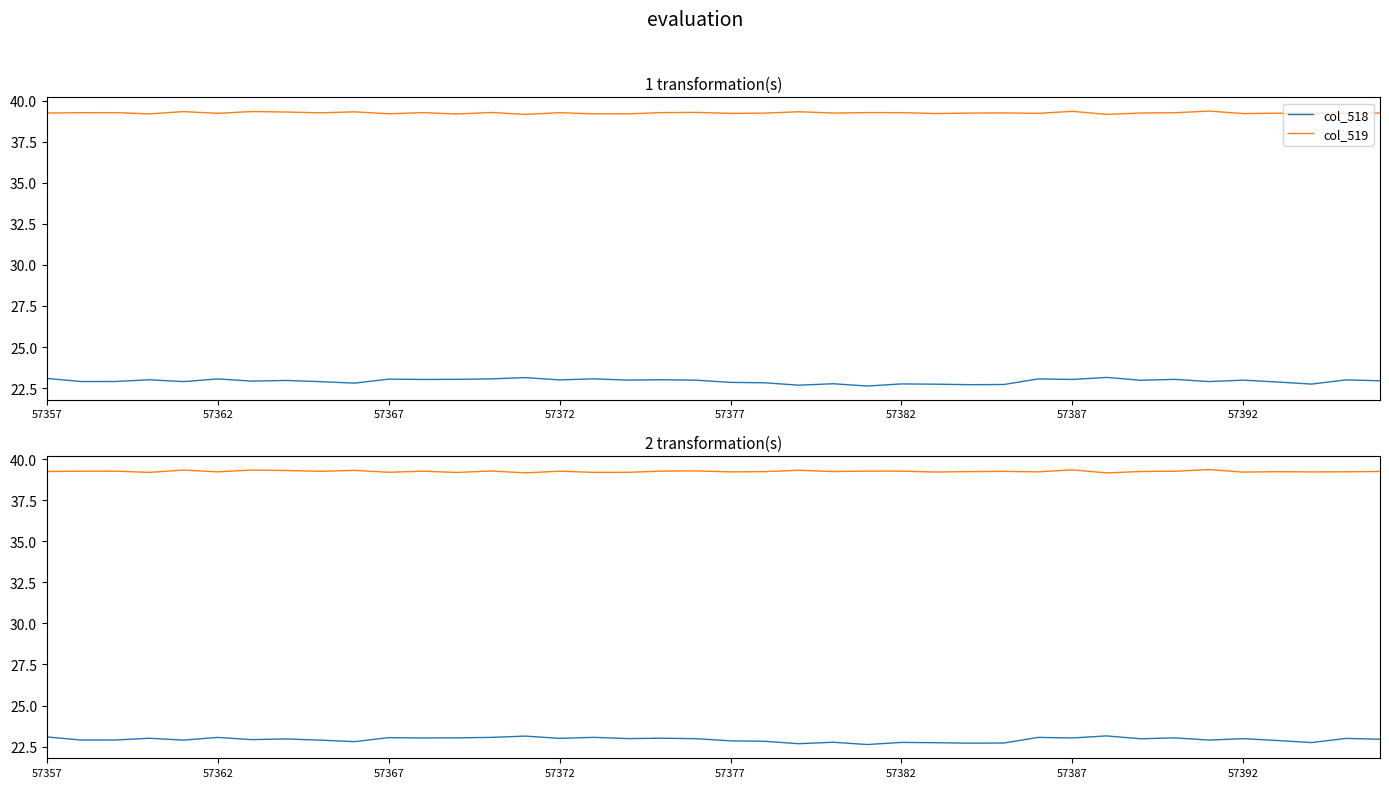

Rank the series by their average value, from highest to lowest.

col_519, col_518